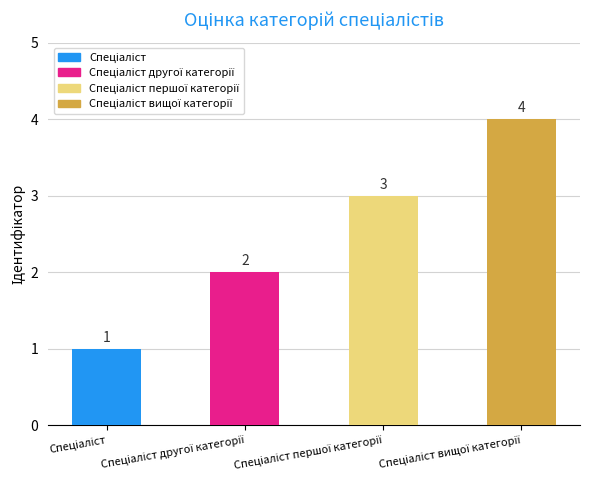

What is the sum of all values?

10